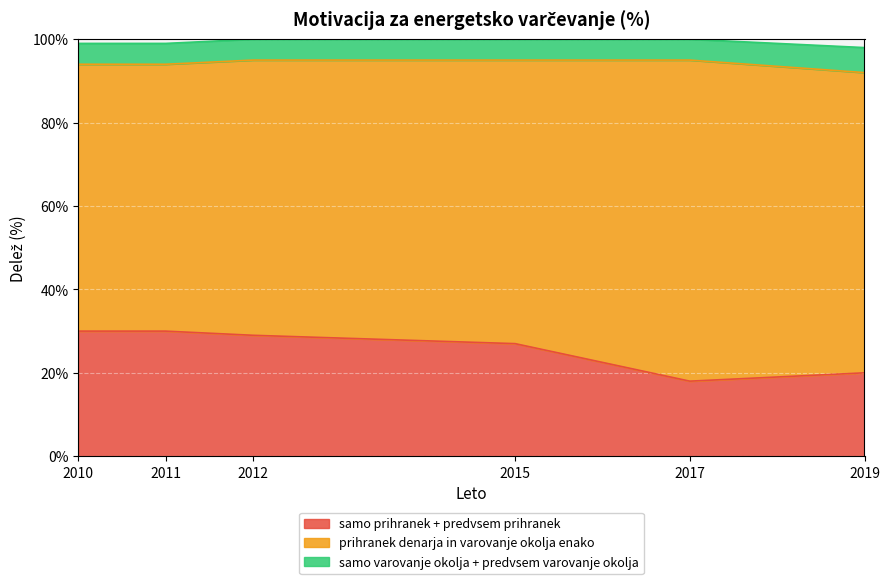

Rank the categories by samo prihranek + predvsem prihranek value from lowest to highest.

2017, 2019, 2015, 2012, 2010, 2011